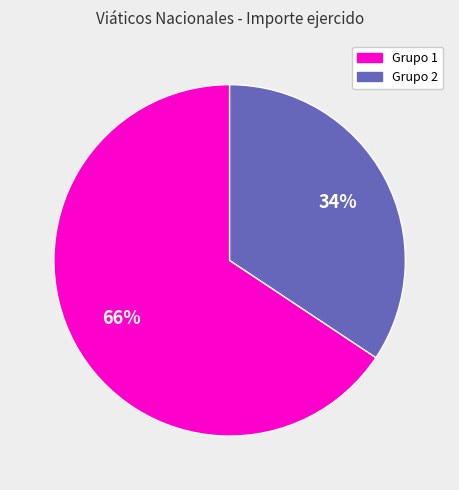

How many segments does this pie chart have?

2